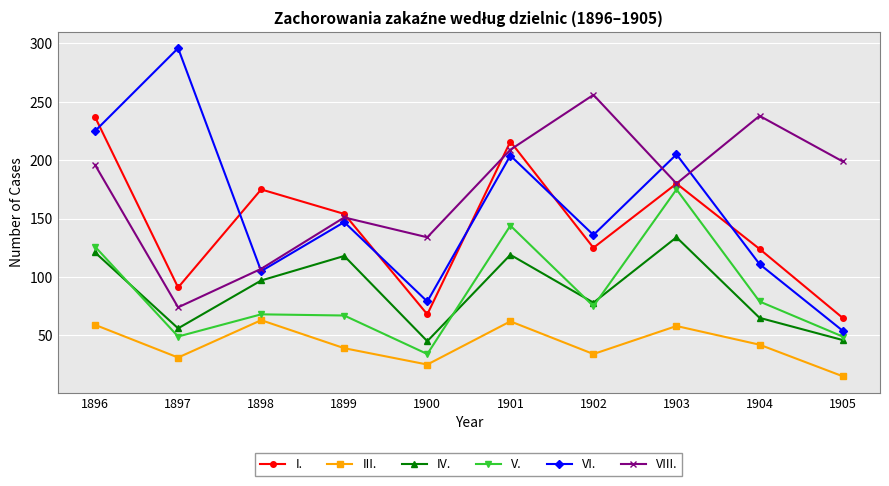

Where is the first local maximum for VI.?

1897